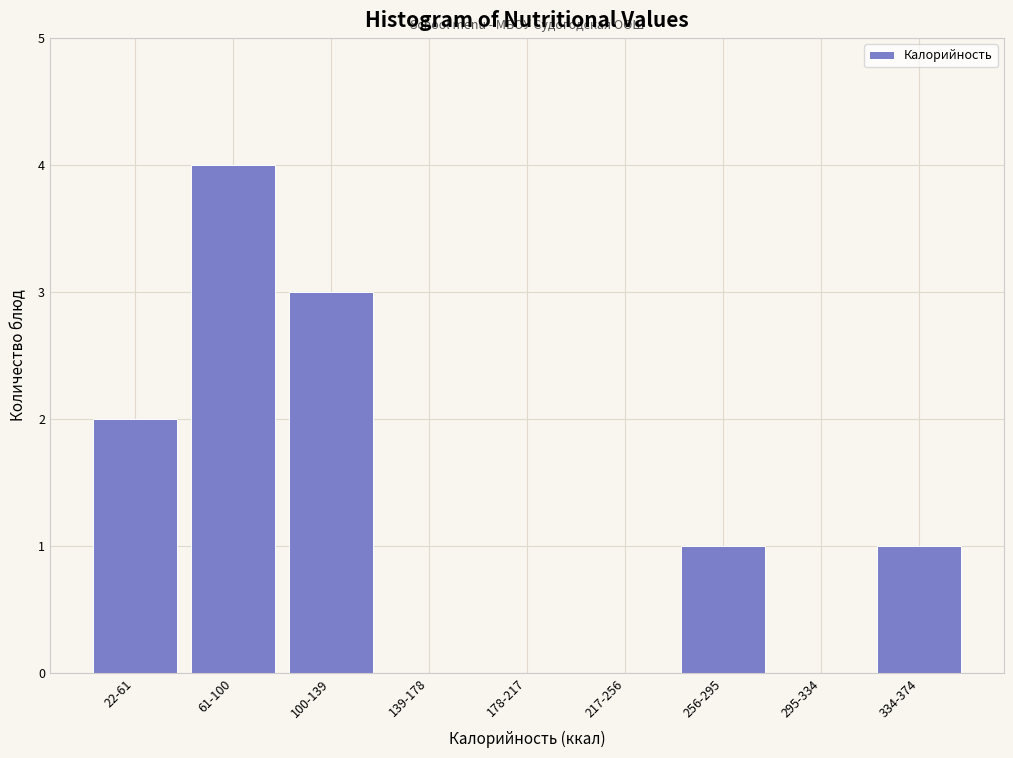

Reading left to right, extract all data points from this chart.

22-61=2	61-100=4	100-139=3	139-178=0	178-217=0	217-256=0	256-295=1	295-334=0	334-374=1